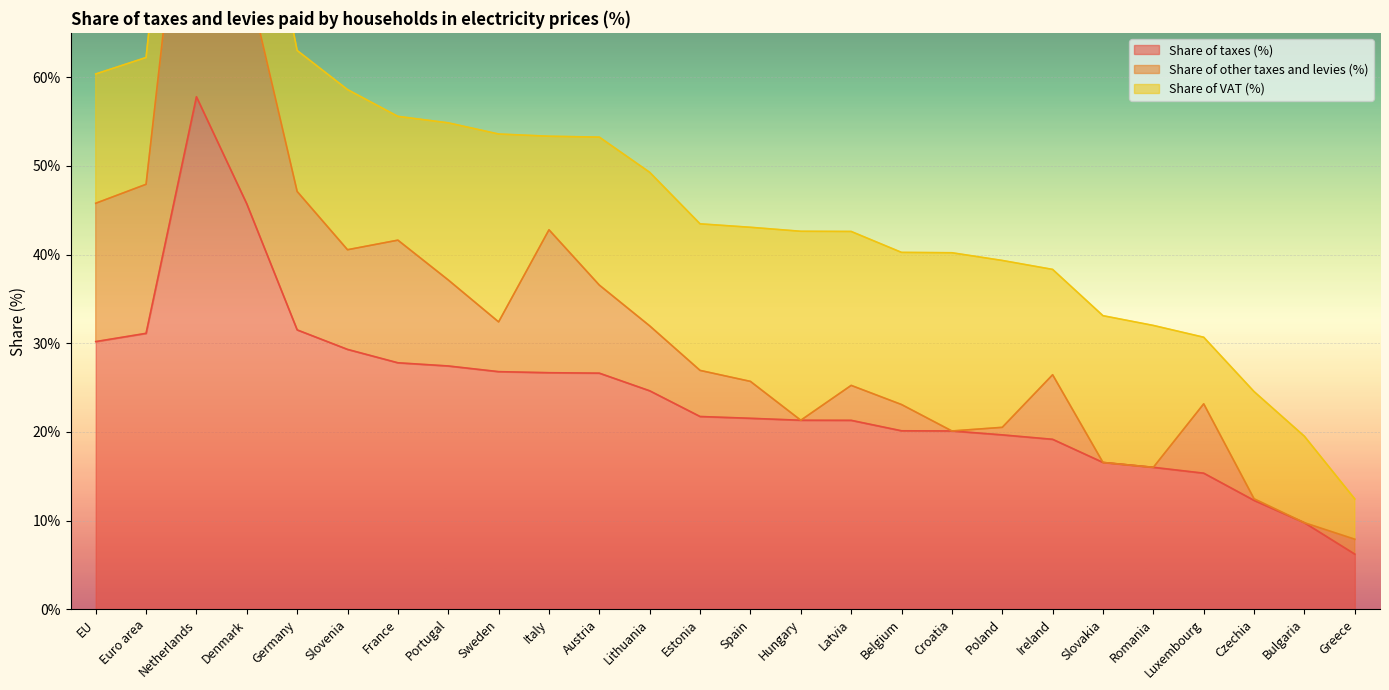

At how many categories does at least one series exceed 1?

26